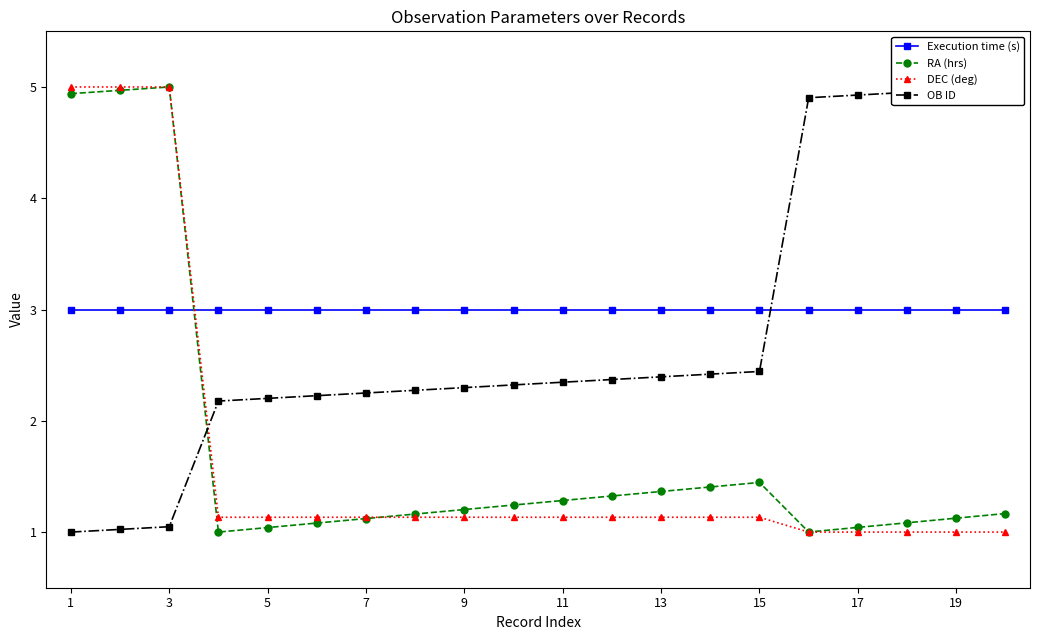

True or false: DEC (deg) and Execution time (s) intersect in this chart.

True